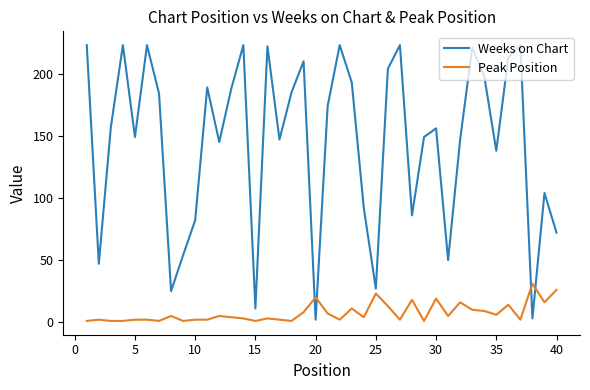

How many lines are shown in the chart?

2